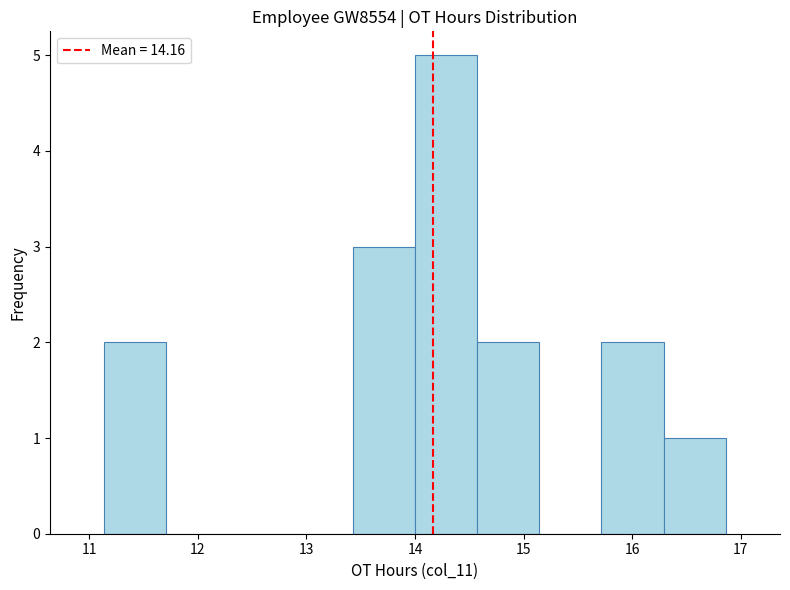

Reading left to right, transcribe this chart: for each bar, give the range it covers on the x-axis and its height. Neither the bar edges nor the heights are printed on the chart, so give them approximately, as read against the axes.

11.1 to 11.7: 2
11.7 to 12.3: 0
12.3 to 12.9: 0
12.9 to 13.4: 0
13.4 to 14.0: 3
14.0 to 14.6: 5
14.6 to 15.1: 2
15.1 to 15.7: 0
15.7 to 16.3: 2
16.3 to 16.9: 1